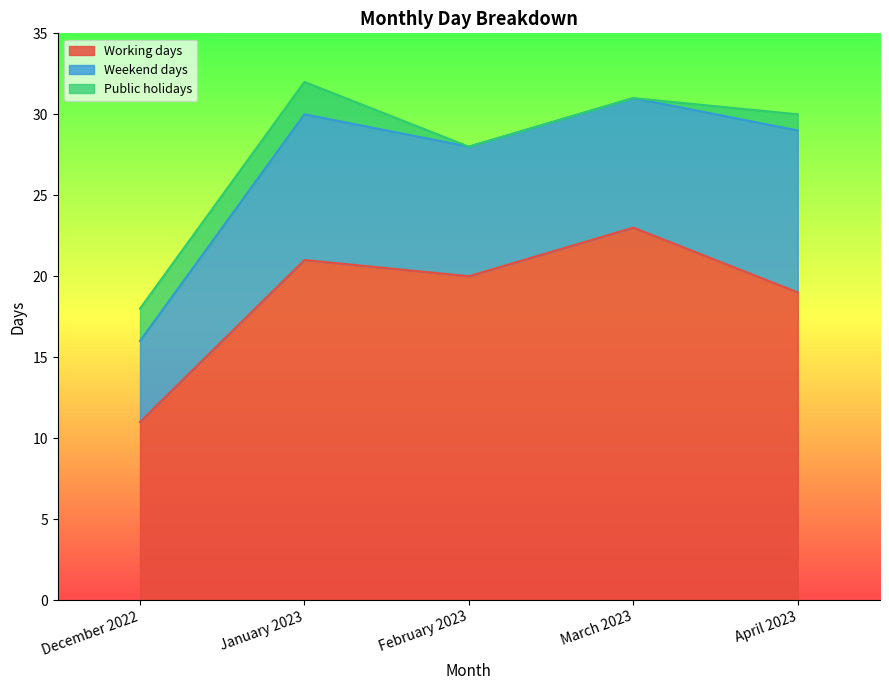

What is the label of the 4th point from the right?

January 2023